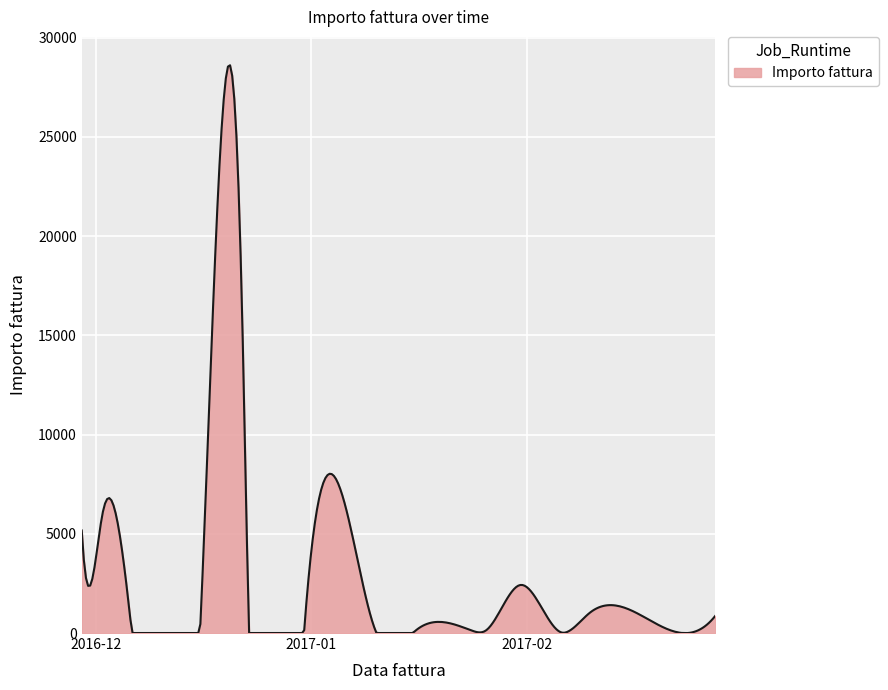

What is the average value?

2620.1